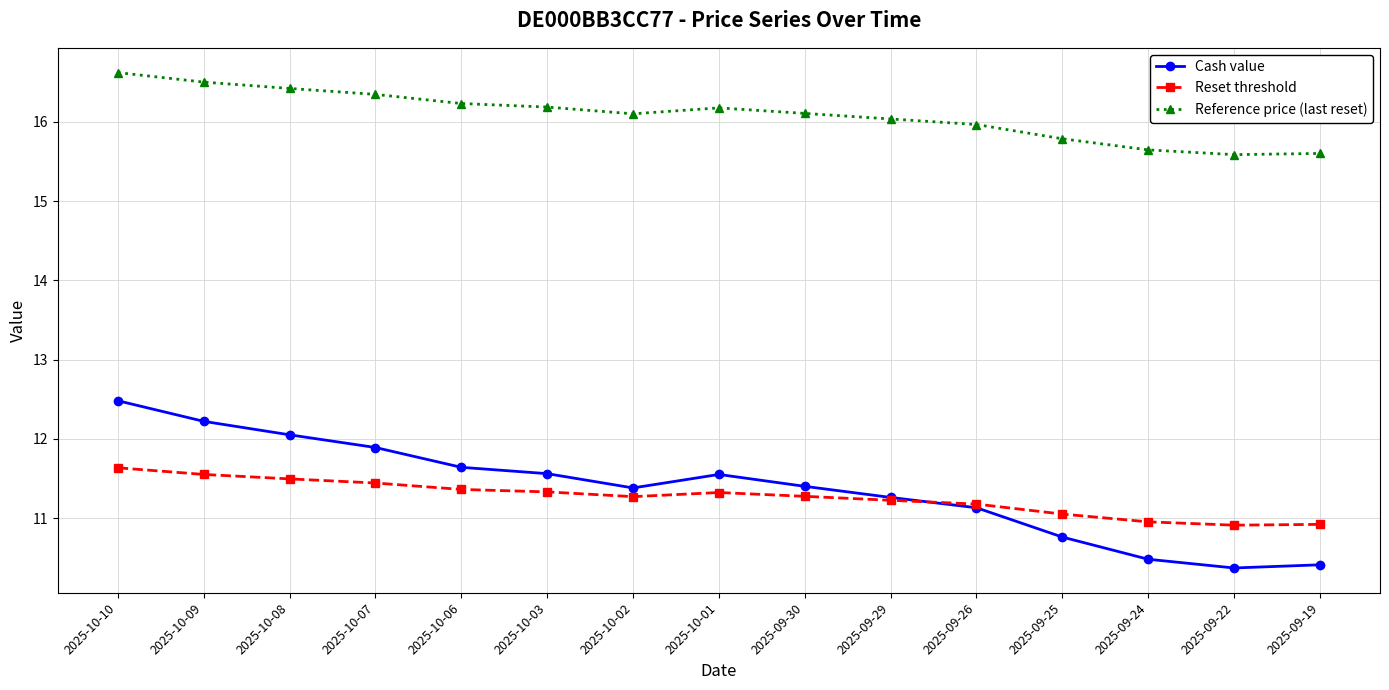

What is the smallest value displayed?

10.4